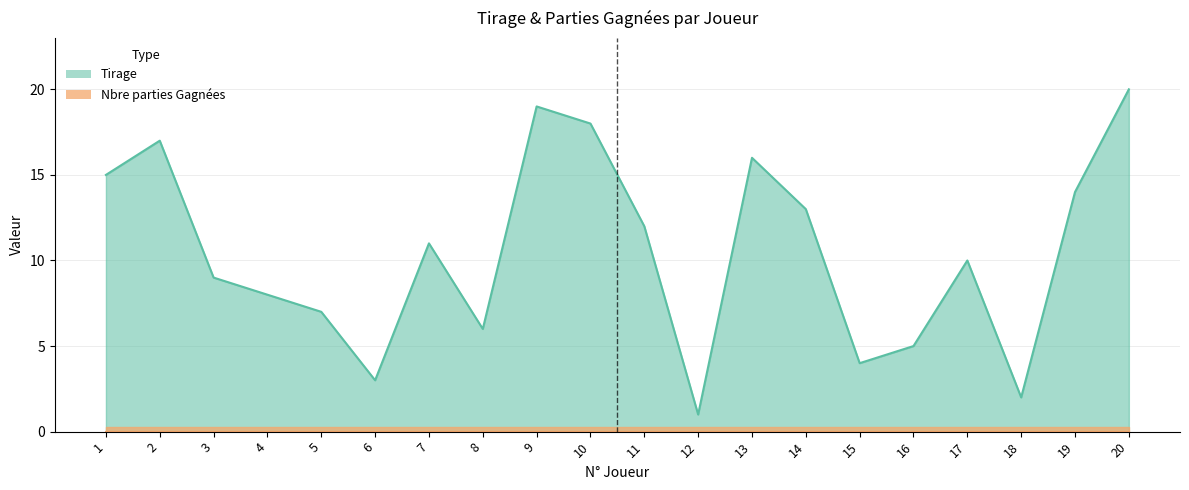

Between 4 and 11, which is larger?

11